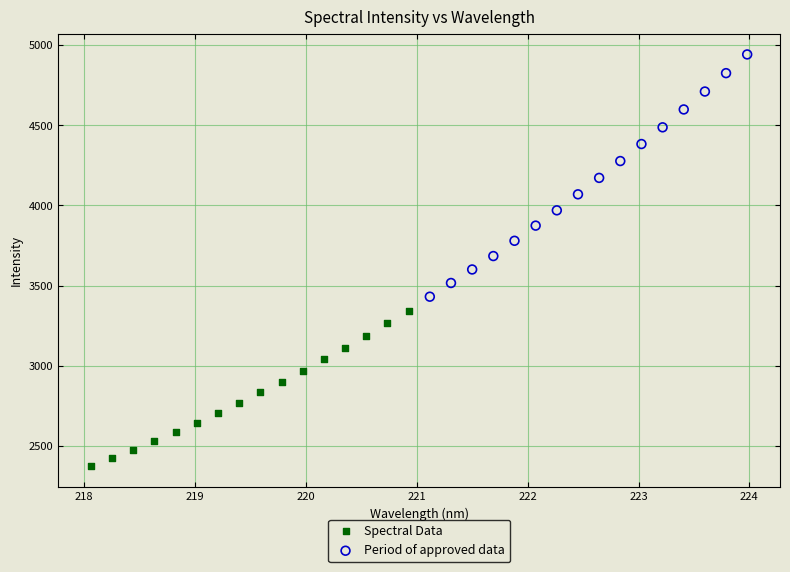

What are all the series names shown in the legend?

Spectral Data, Period of approved data